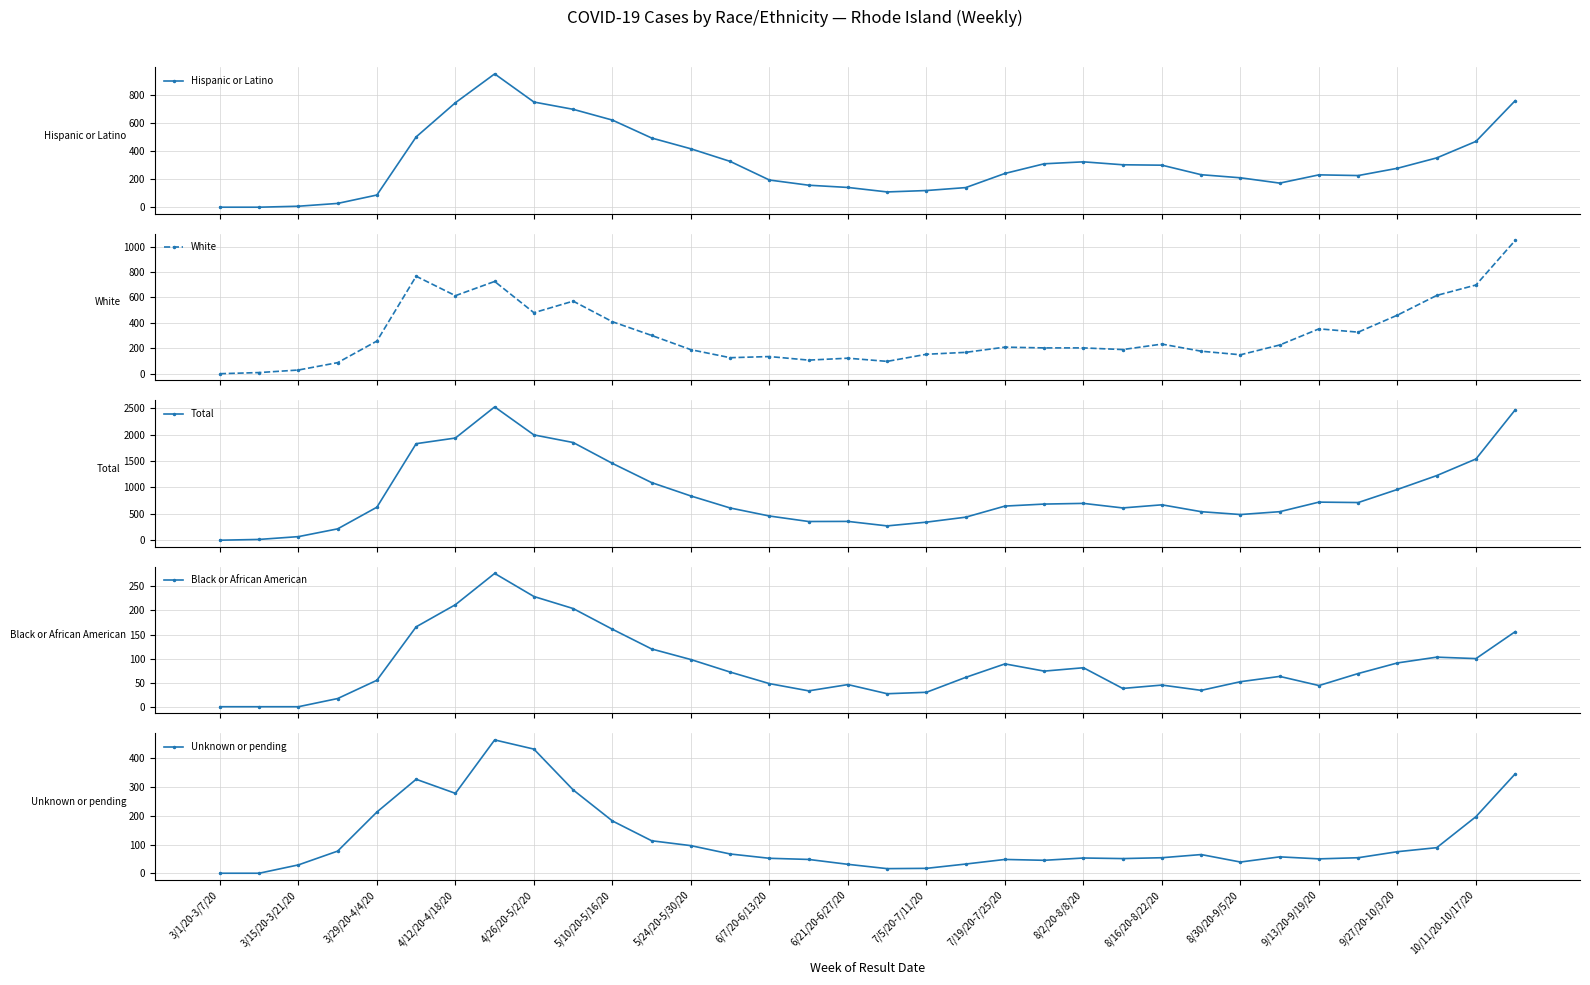

What is the maximum value for Hispanic or Latino?

952